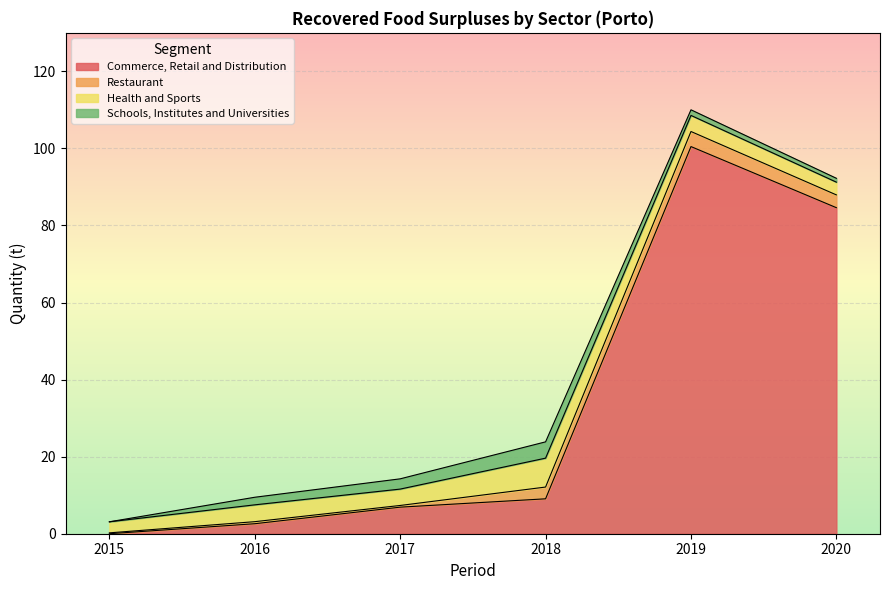

At how many categories does at least one series exceed 96?

1